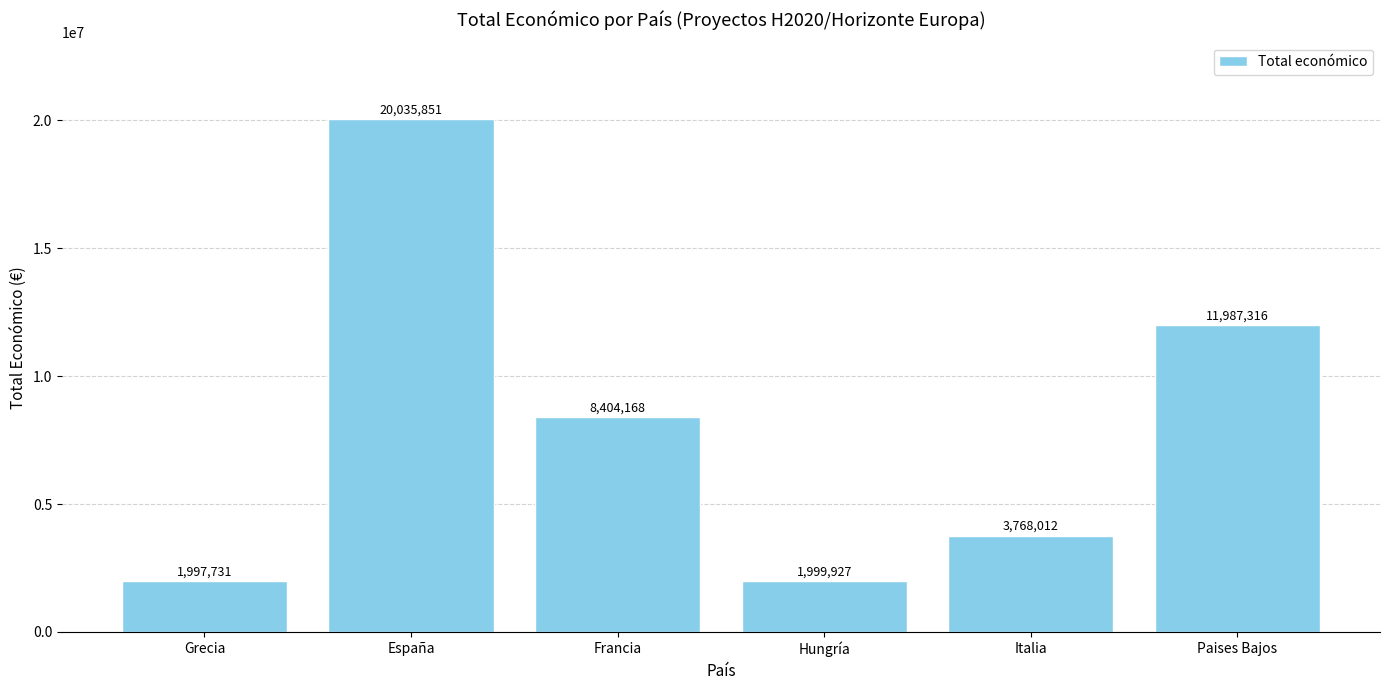

List the labels in order of value, smallest first.

Grecia, Hungría, Italia, Francia, Paises Bajos, España